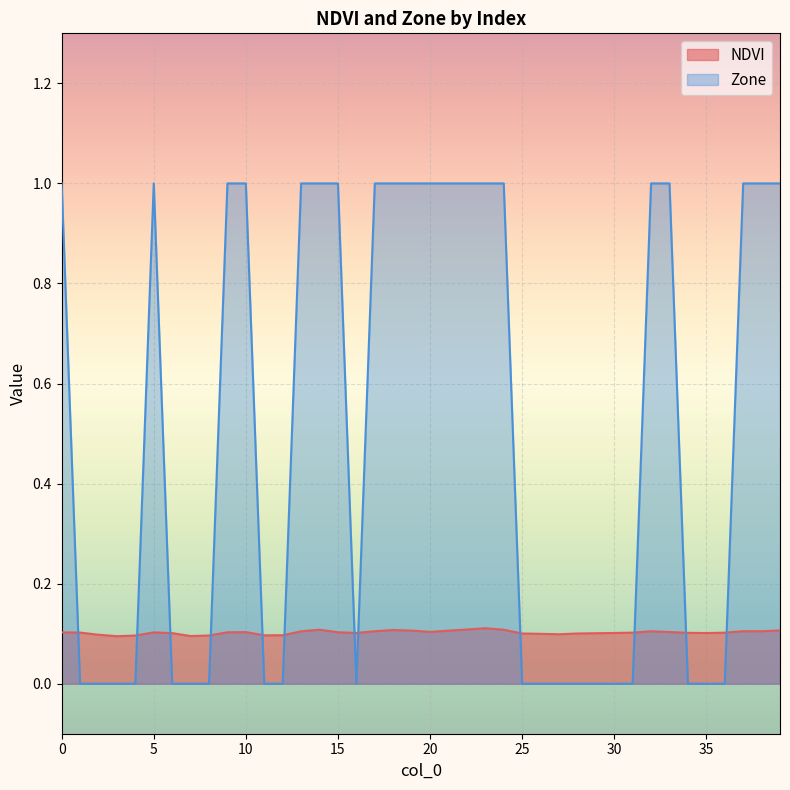

Reading left to right, transcribe all the data shown in this chart.

NDVI: 0.1	0.1	0.1	0.1	0.1	0.1	0.1	0.1	0.1	0.1	0.1	0.1	0.1	0.1	0.1	0.1	0.1	0.1	0.1	0.1	0.1	0.1	0.1	0.1	0.1	0.1	0.1	0.1	0.1	0.1	0.1	0.1	0.1	0.1	0.1	0.1	0.1	0.1	0.1	0.1
Zone: 1.0	0.0	0.0	0.0	0.0	1.0	0.0	0.0	0.0	1.0	1.0	0.0	0.0	1.0	1.0	1.0	0.0	1.0	1.0	1.0	1.0	1.0	1.0	1.0	1.0	0.0	0.0	0.0	0.0	0.0	0.0	0.0	1.0	1.0	0.0	0.0	0.0	1.0	1.0	1.0